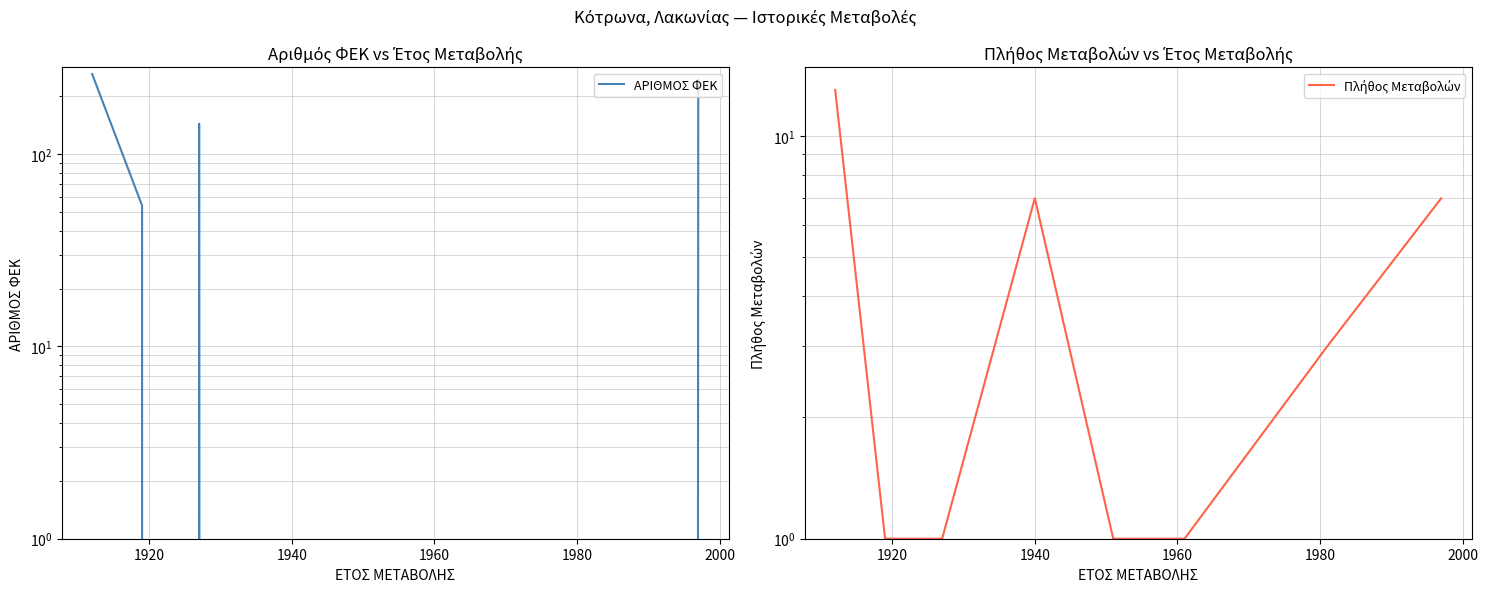

True or false: Πλήθος Μεταβολών and ΑΡΙΘΜΟΣ ΦΕΚ cross at least once.

True